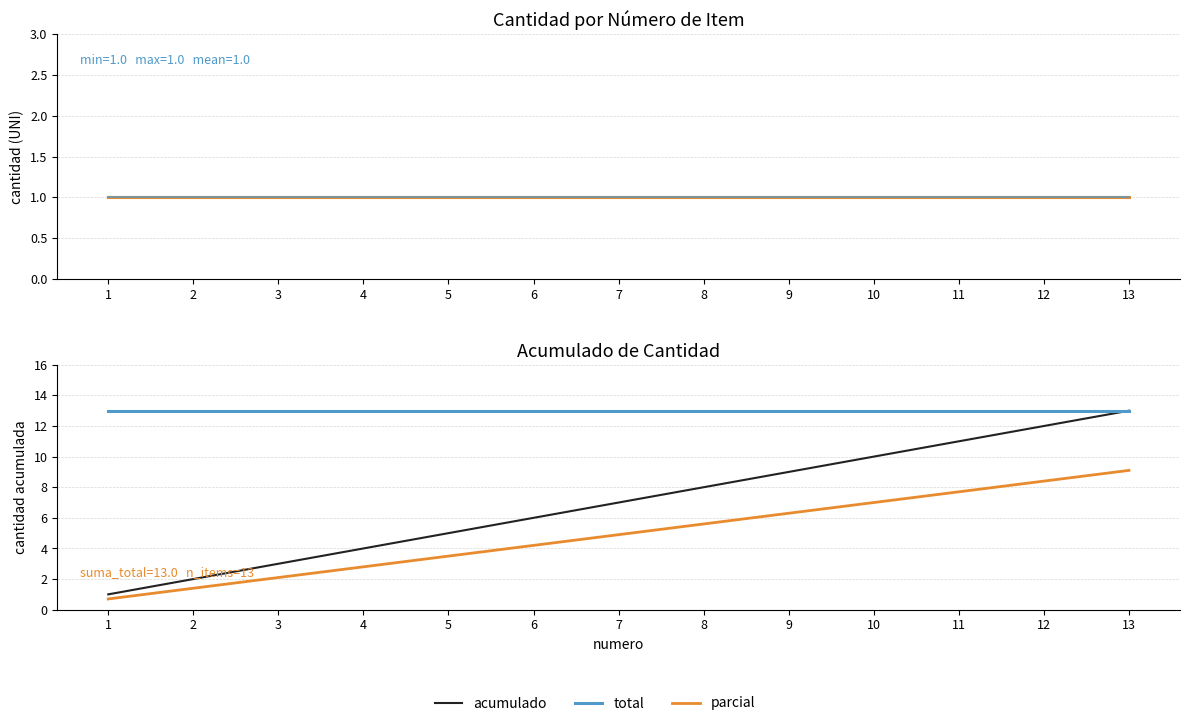

True or false: acumulado and parcial cross at least once.

False